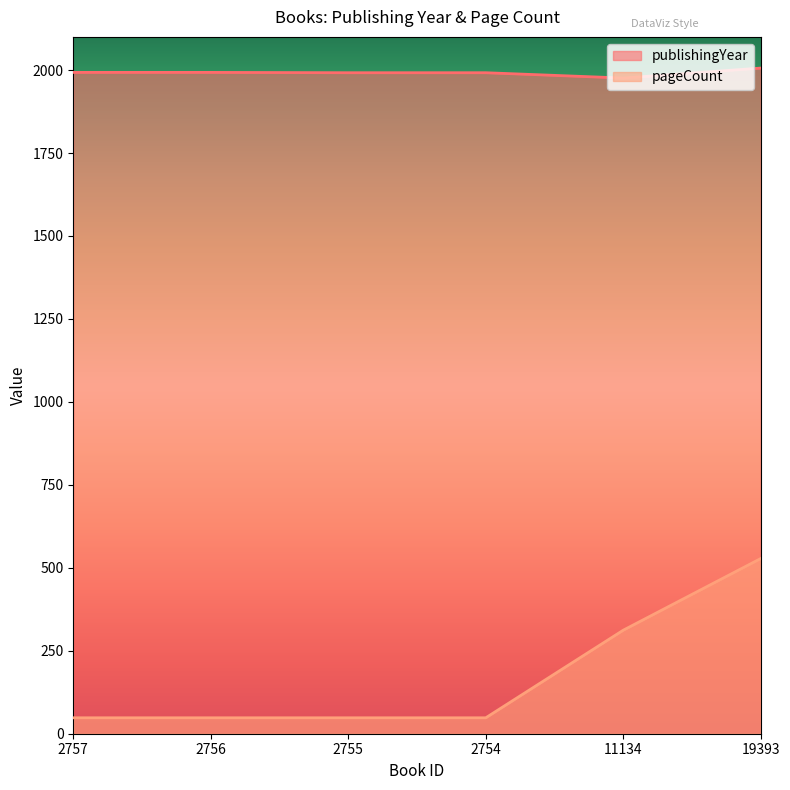

The value of pageCount at 2756 is 48. True or false?

True